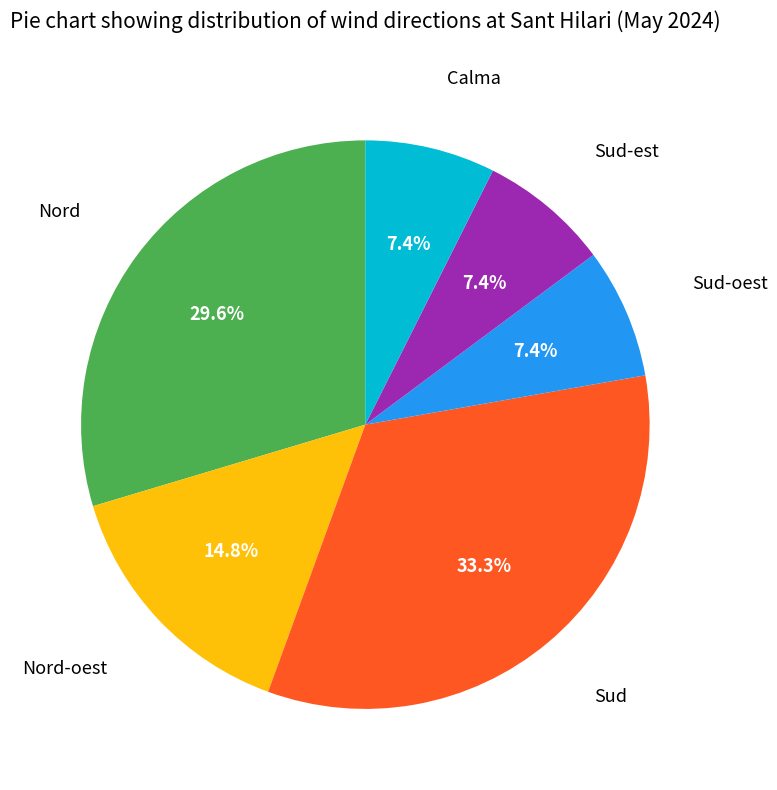

Count the number of slices in the pie.

6